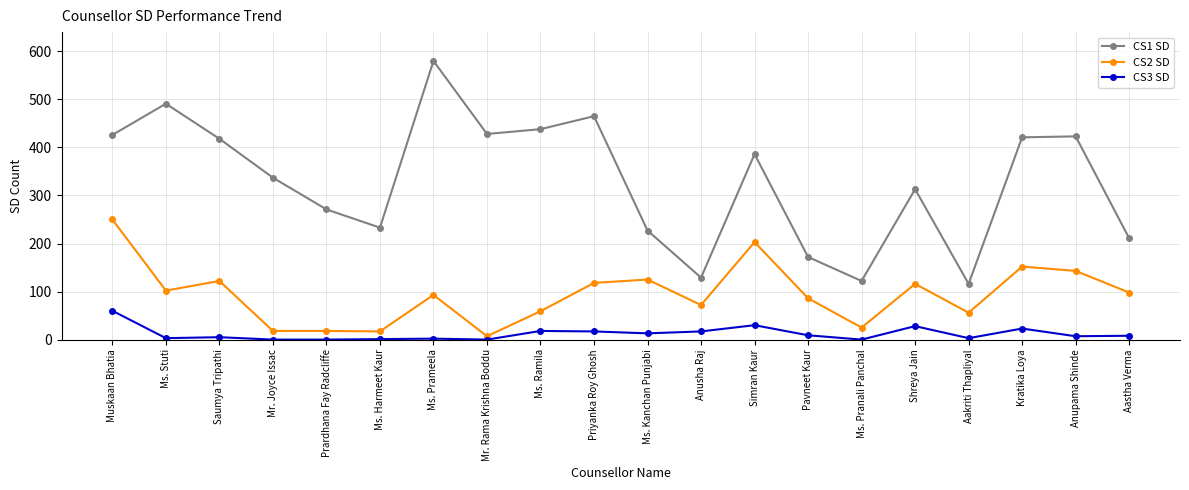

What is the value of the CS2 SD point at the 2nd from the left?

102